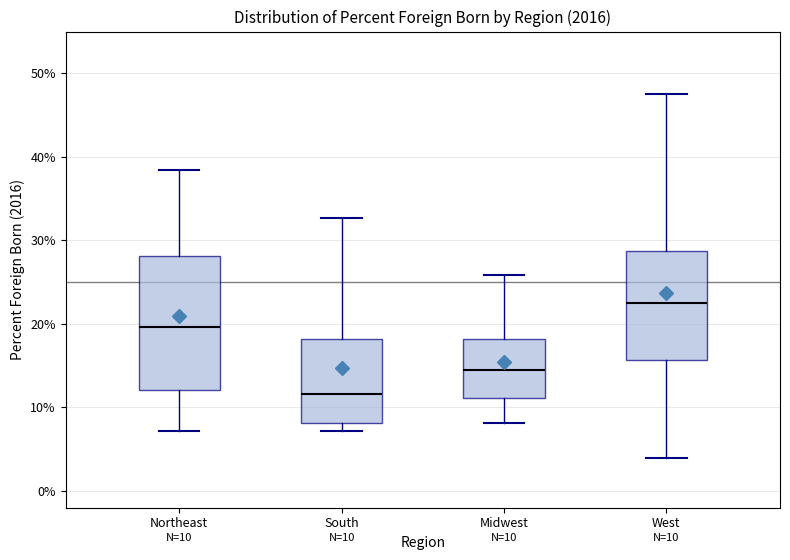

Comparing the boxes themselves (not the whiskers), which one is the tallest?

Northeast